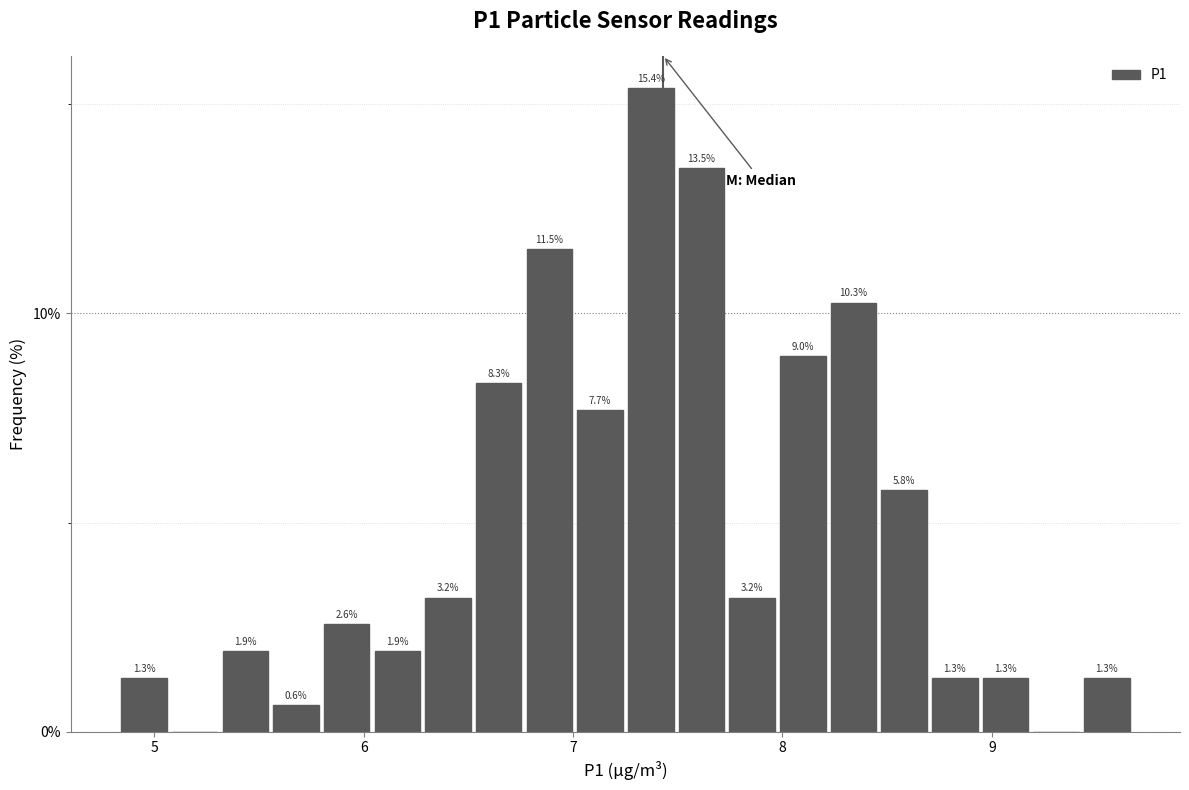

Around what value on the x-axis is the tallest bar? Give the approximate position of its centre, as read against the axis.

7.4